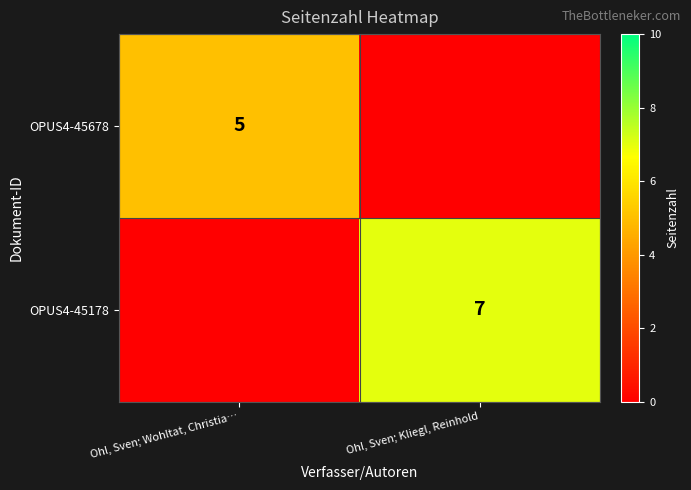

At which category is the sum across all series the highest?

Ohl, Sven; Kliegl, Reinhold